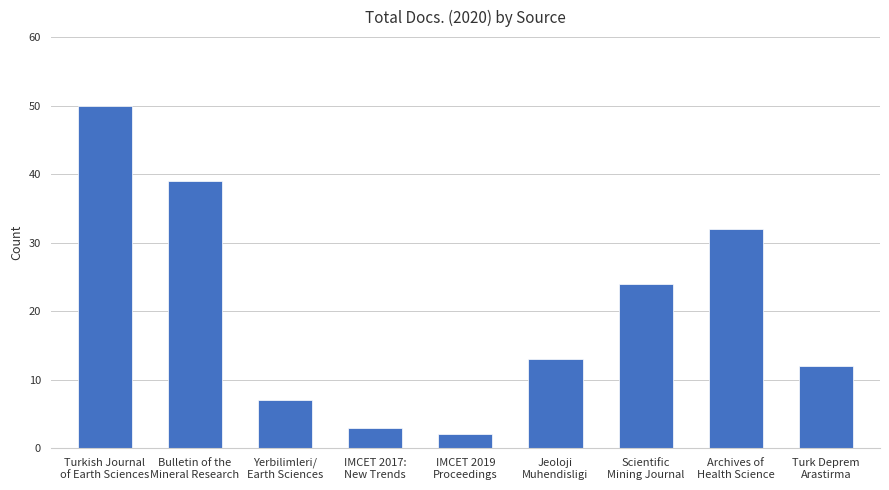

Rank the categories by value from lowest to highest.

IMCET 2019
Proceedings, IMCET 2017:
New Trends, Yerbilimleri/
Earth Sciences, Turk Deprem
Arastirma, Jeoloji
Muhendisligi, Scientific
Mining Journal, Archives of
Health Science, Bulletin of the
Mineral Research, Turkish Journal
of Earth Sciences